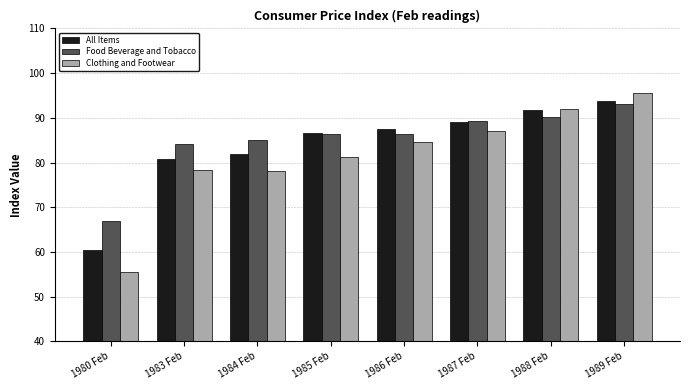

Rank the series at 1984 Feb from lowest to highest value.

Clothing and Footwear, All Items, Food Beverage and Tobacco